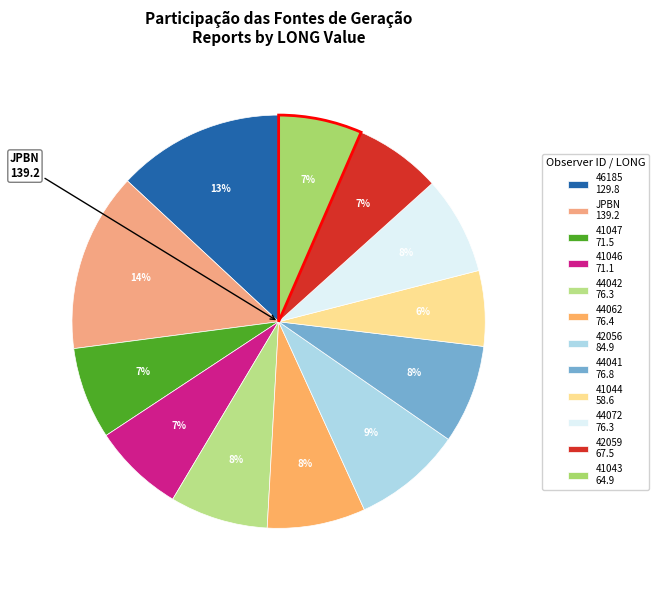

What is the change in value from 46185 to 42056?

-44.9